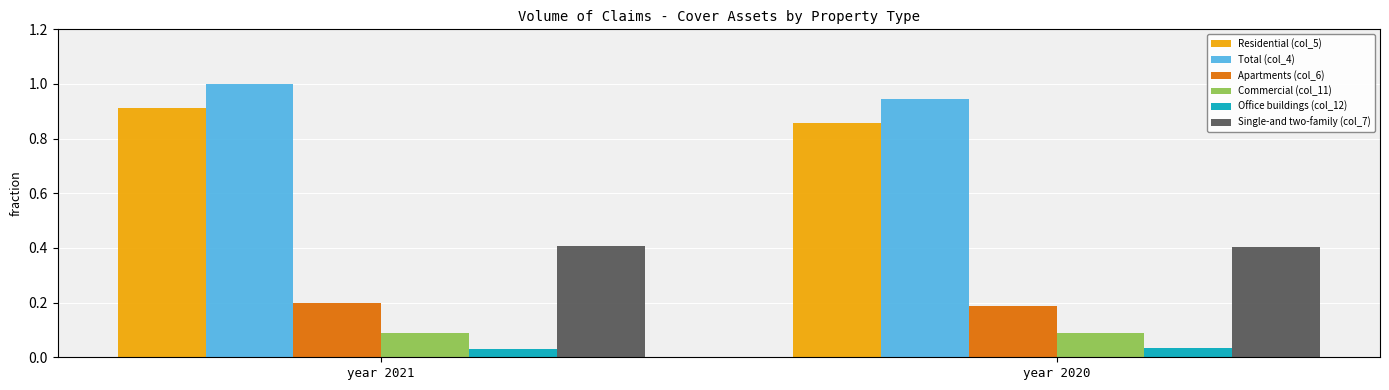

What is the difference between the highest and lowest values at year 2021?

1.0